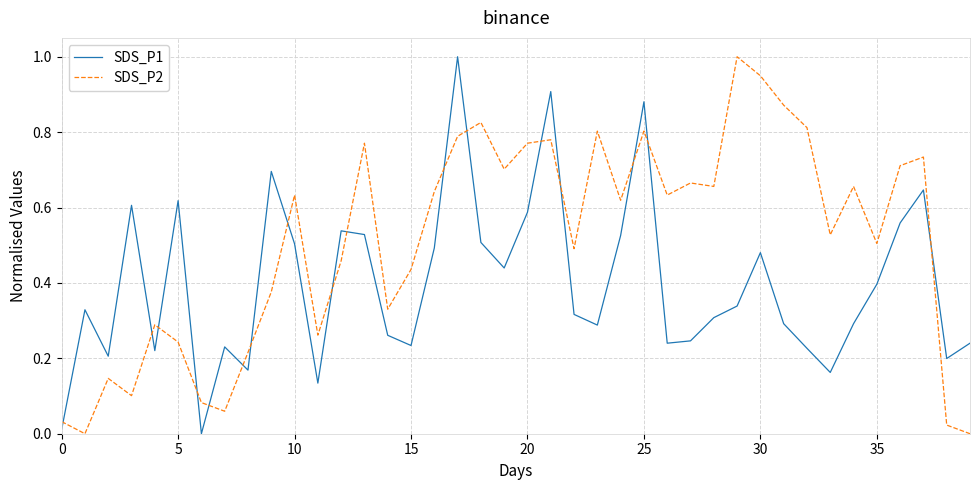

List the series in order of their overall mean, highest first.

SDS_P2, SDS_P1